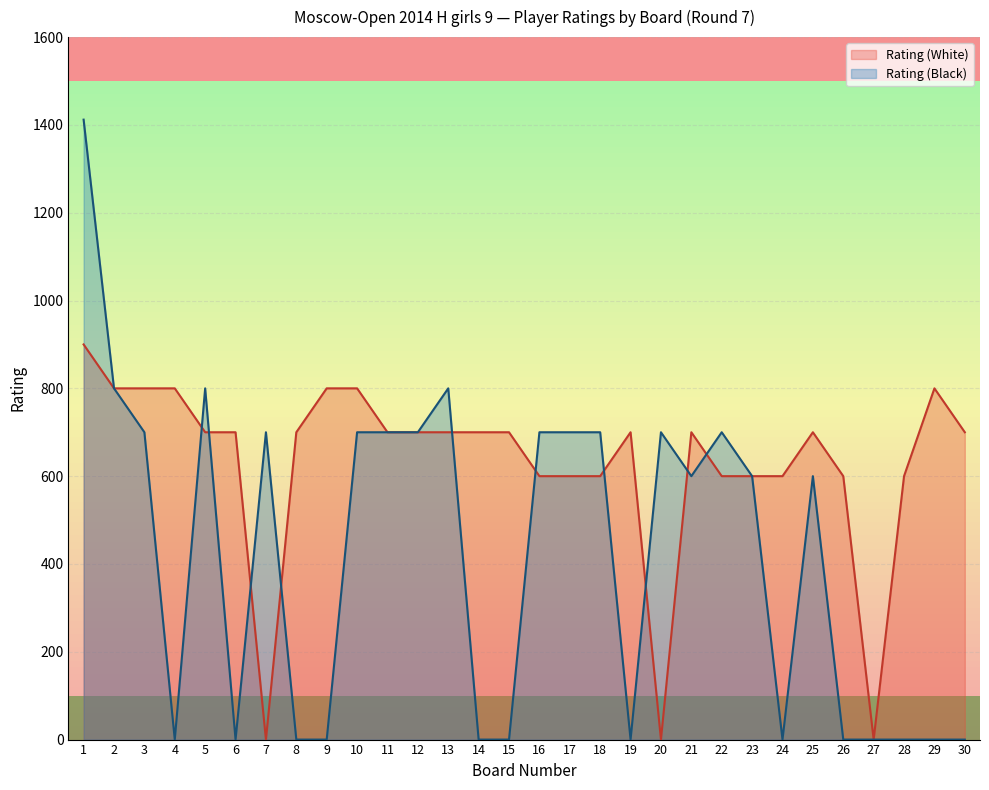

What is the maximum value shown in the chart?

1412